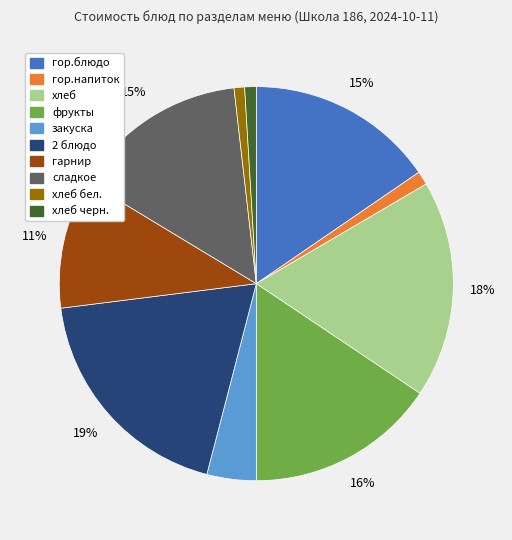

To the nearest percent, what is the average slice percentage?

10%